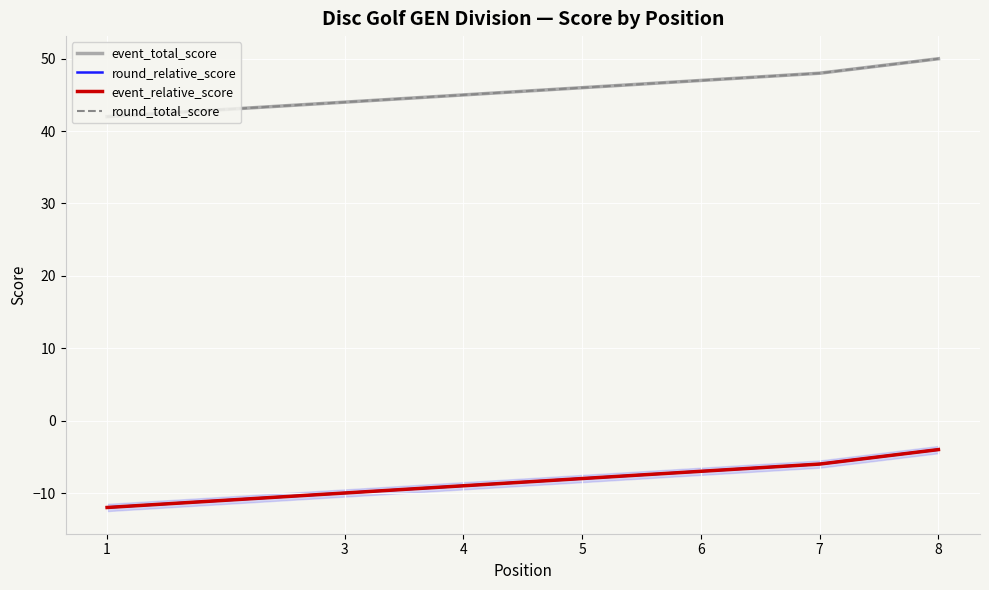

Which category has the lowest value across all series?

1